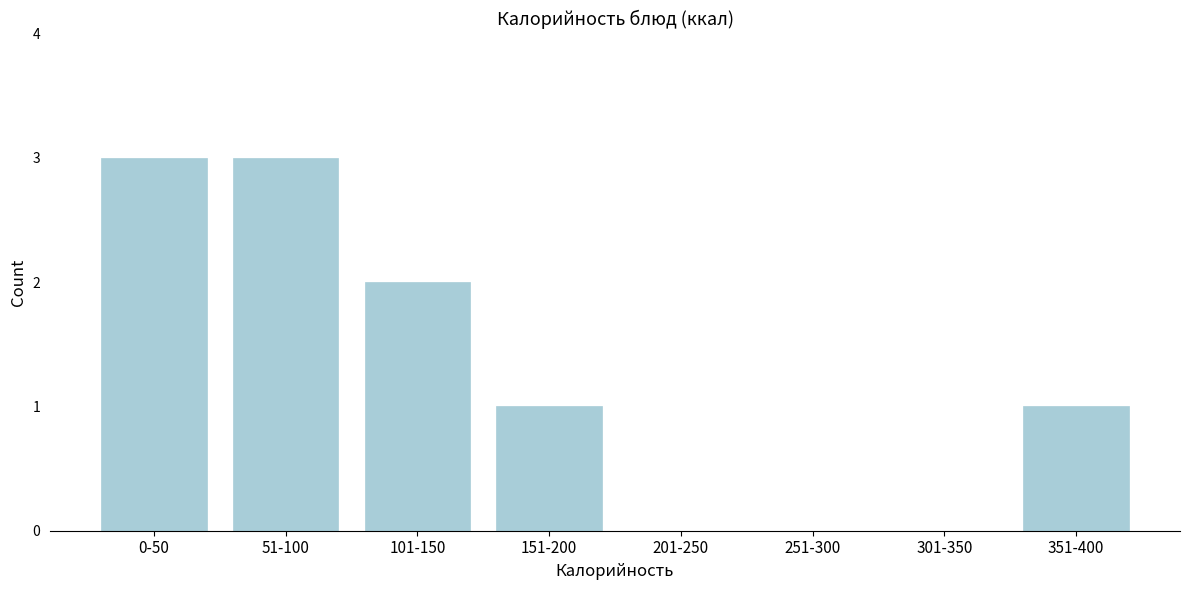

Reading left to right, list all the values displayed in this chart.

0-50=3	51-100=3	101-150=2	151-200=1	201-250=0	251-300=0	301-350=0	351-400=1